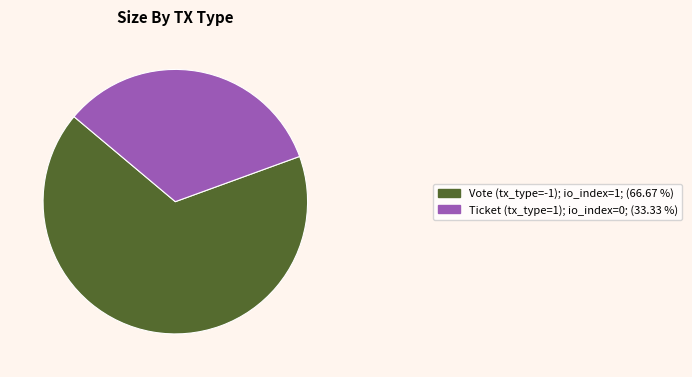

Combined, do Vote (tx_type=-1) and Ticket (tx_type=1) account for over 50%?

Yes